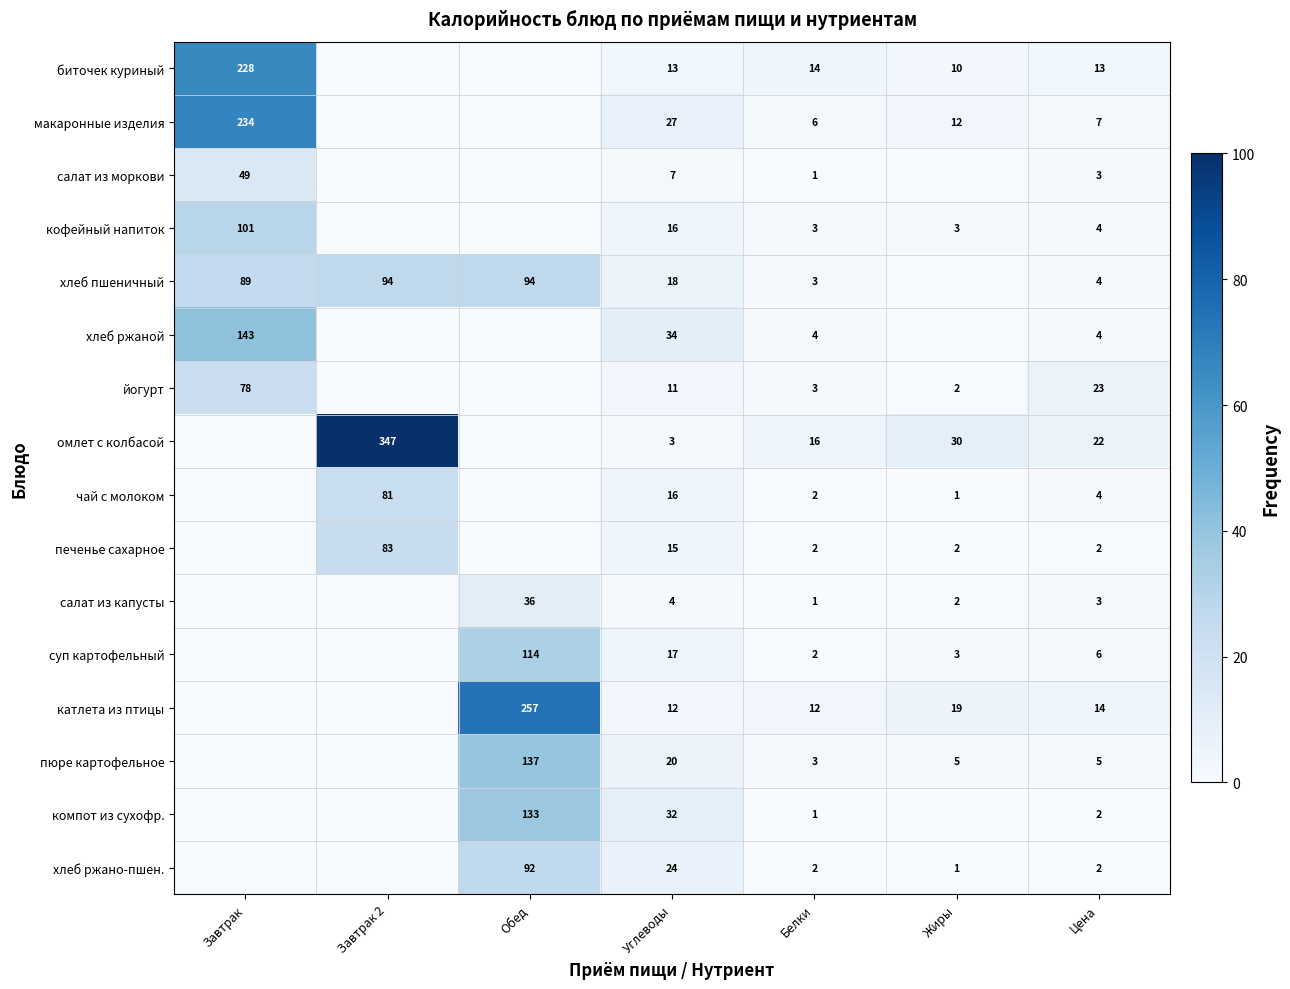

What is the sum of the суп картофельный values at Жиры and Цена?

9